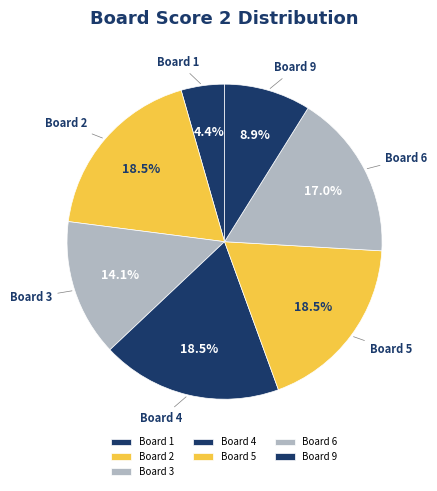

Does Board 6 represent more than half of the total?

No